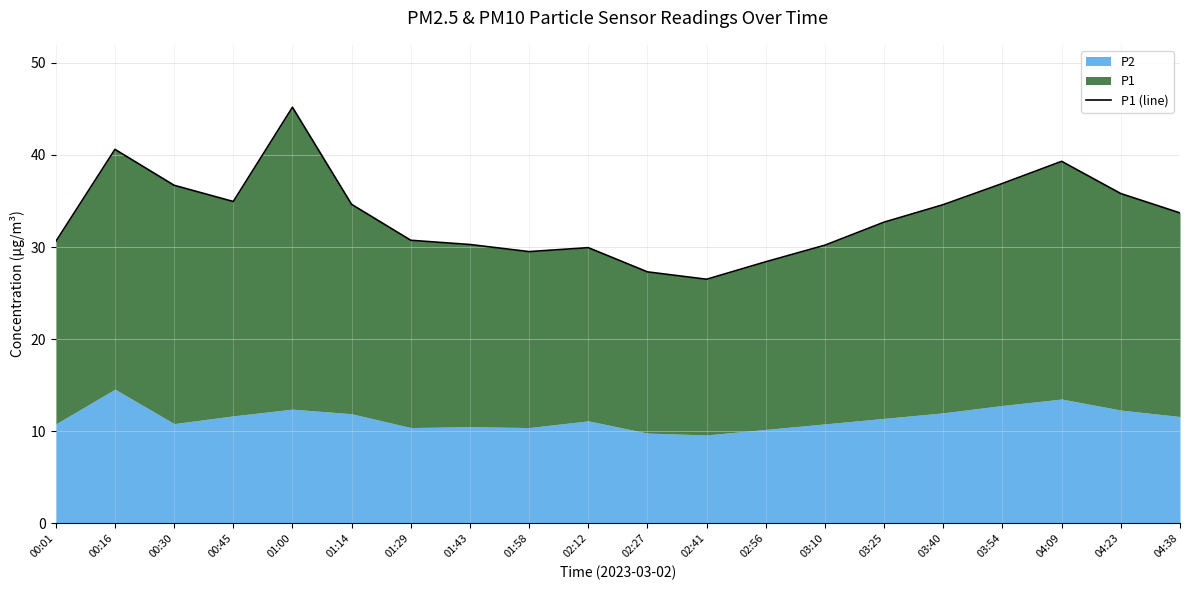

Which has a higher value, 00:45 or 01:58?

00:45